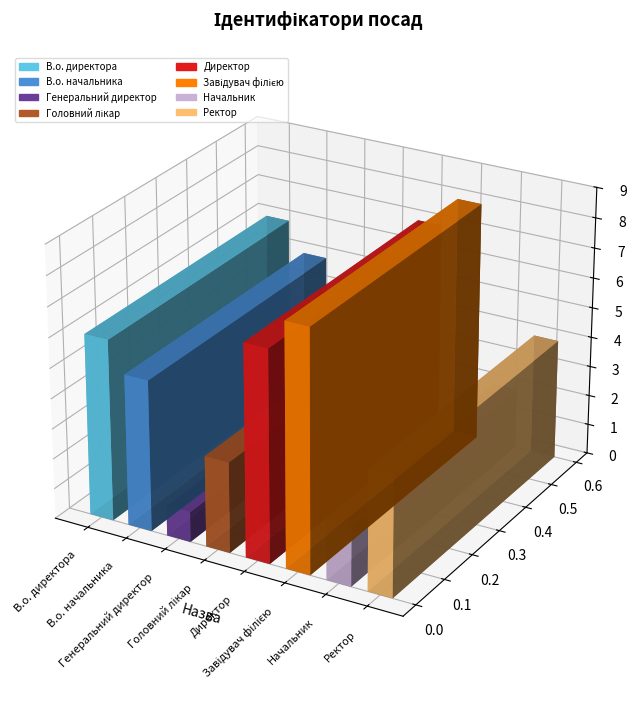

Reading right to left, extract all data points from this chart.

4	2	8	7	3	1	5	6